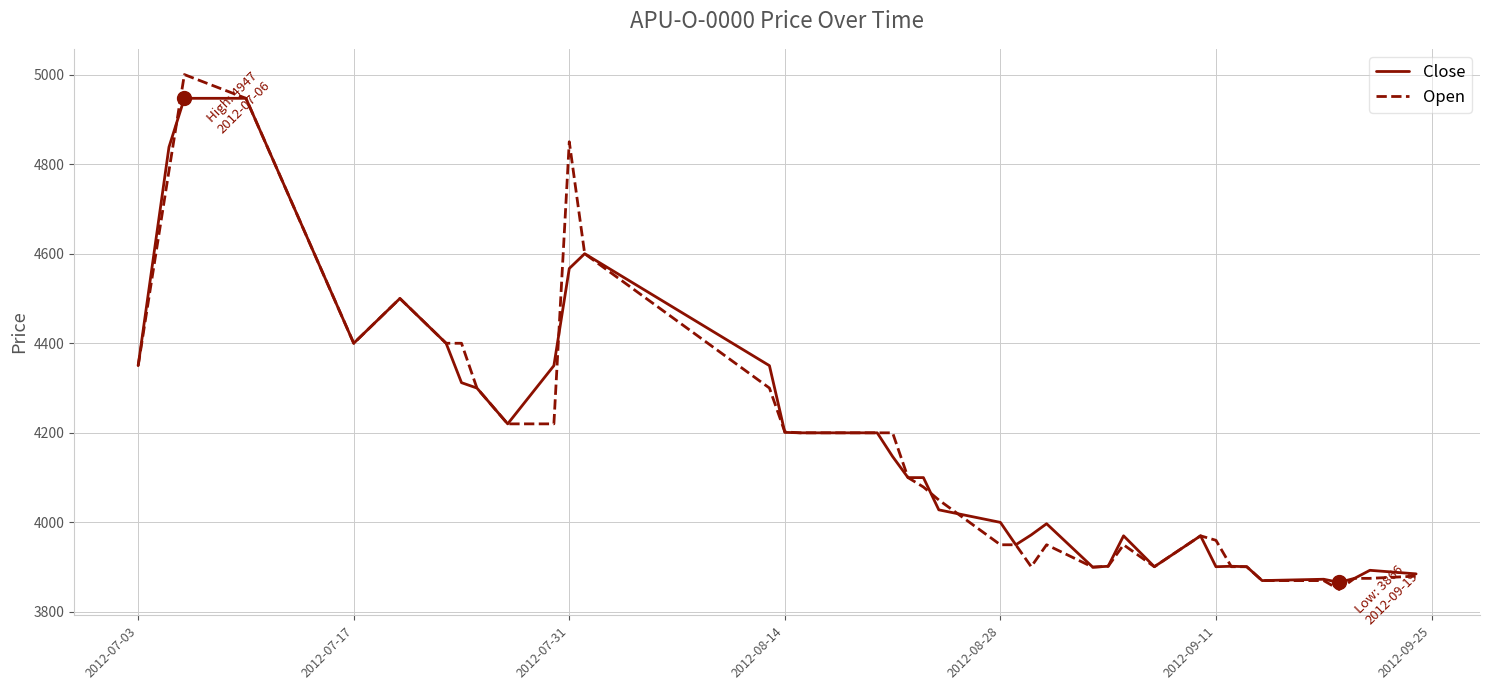

List the series in order of their peak value, highest first.

Open, Close